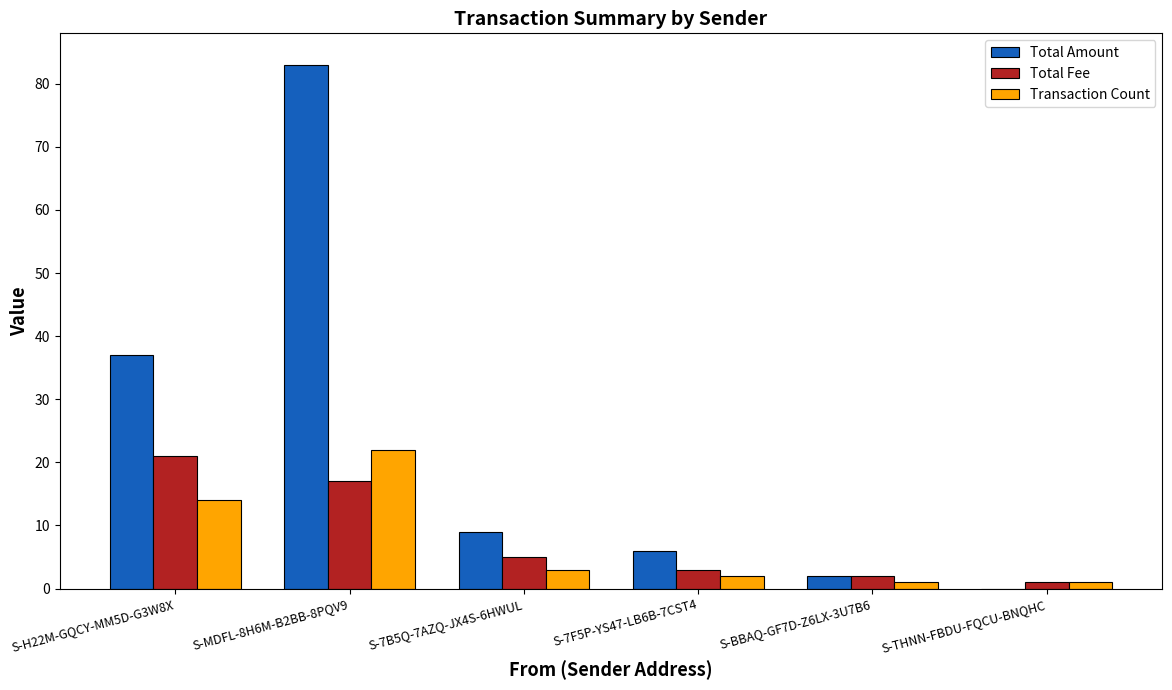

What is the sum of the Total Amount values at S-H22M-GQCY-MM5D-G3W8X and S-MDFL-8H6M-B2BB-8PQV9?

120.0